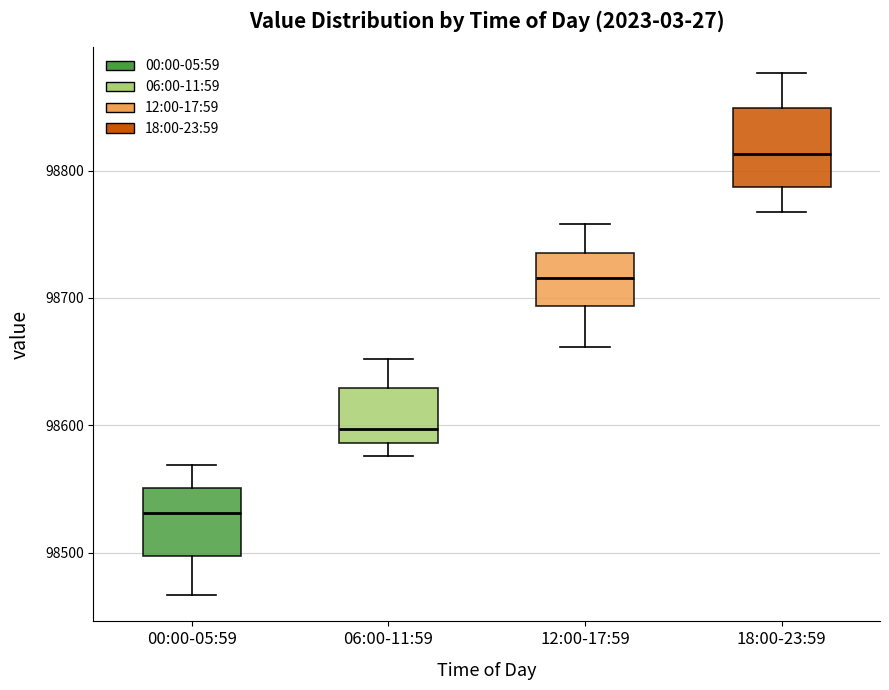

Reading left to right, read every box against the y-axis: the position of its median line, the range the box covers, and the ends of its whiskers. The values are not printed on the chart, so give them approximately, as read against the axis.

00:00-05:59: median 98530, box 98500 to 98550, whiskers 98470 to 98570
06:00-11:59: median 98600, box 98590 to 98630, whiskers 98580 to 98650
12:00-17:59: median 98720, box 98690 to 98740, whiskers 98660 to 98760
18:00-23:59: median 98810, box 98790 to 98850, whiskers 98770 to 98880